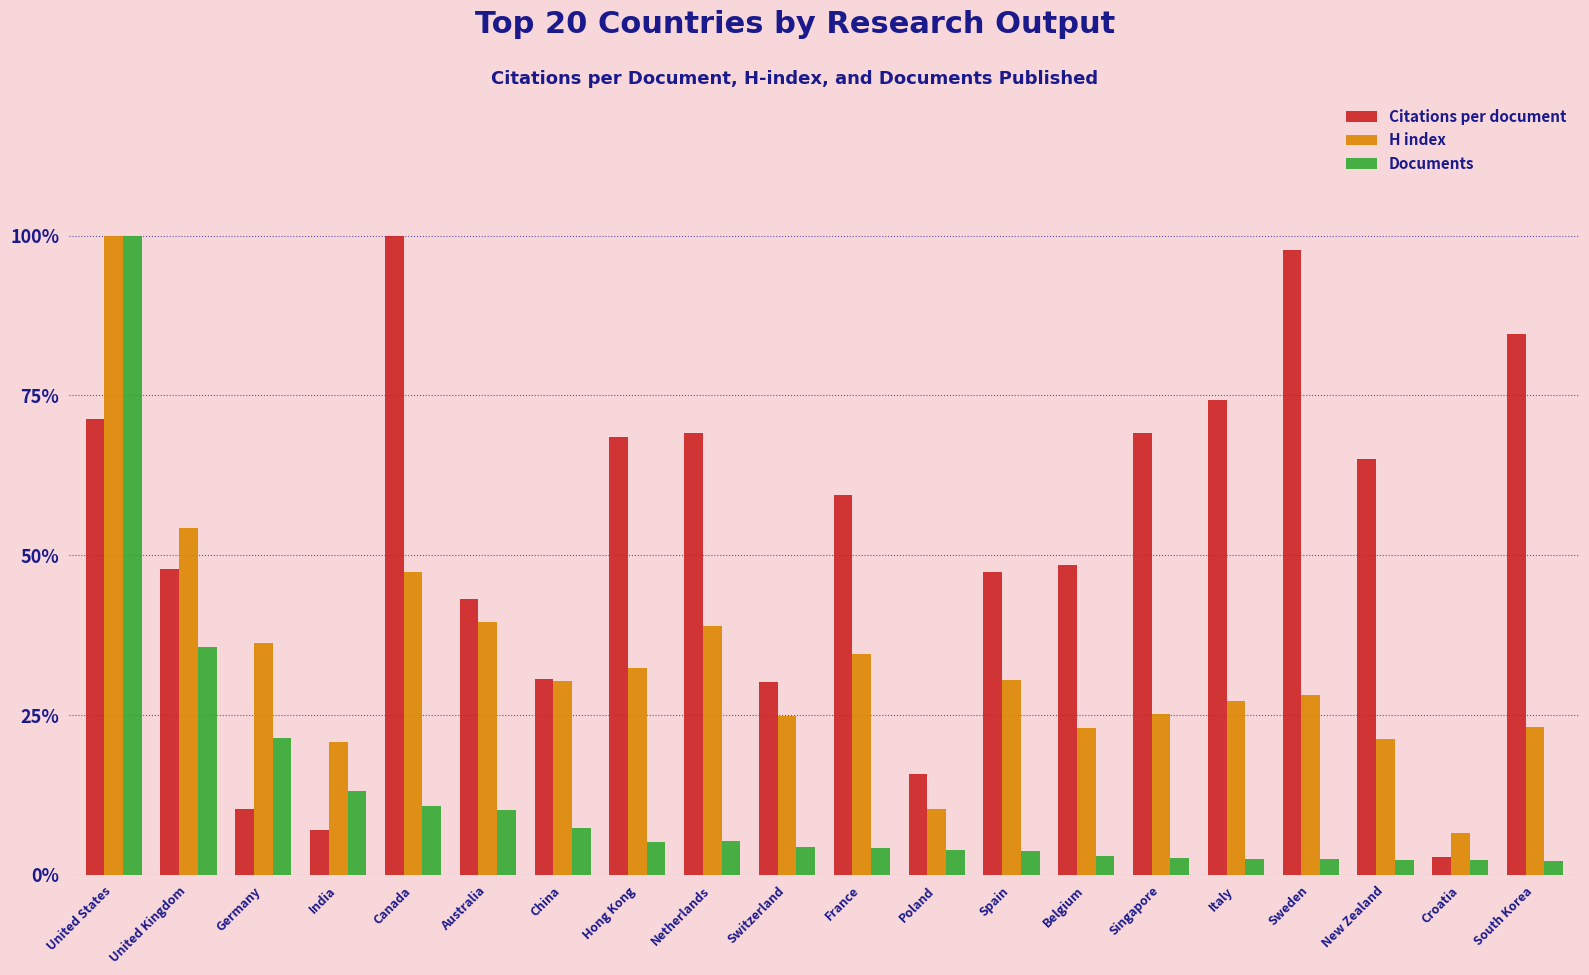

Where is Citations per document nearest to the value 0?

Croatia